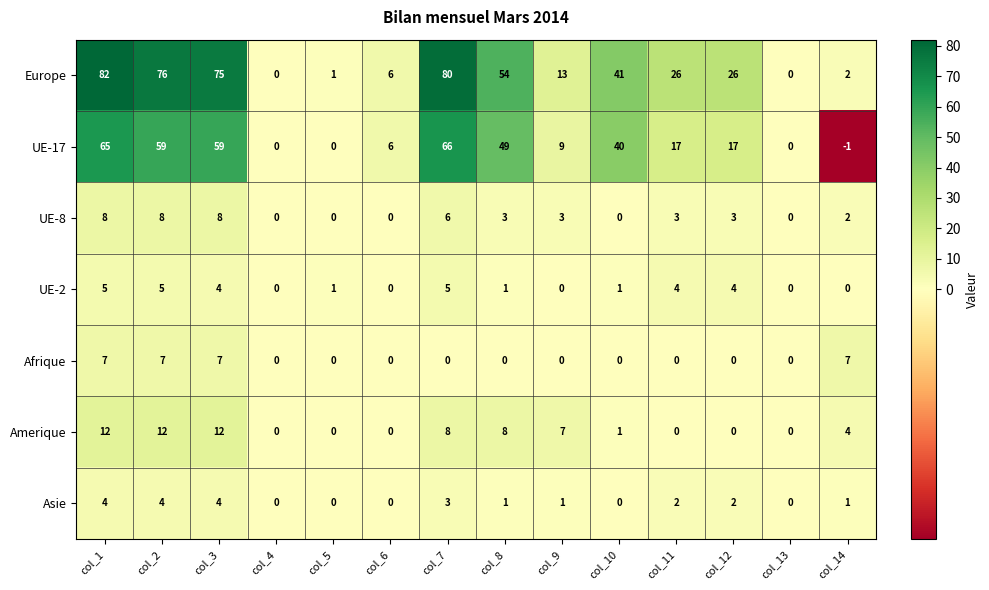

At how many categories does at least one series exceed 70?

4